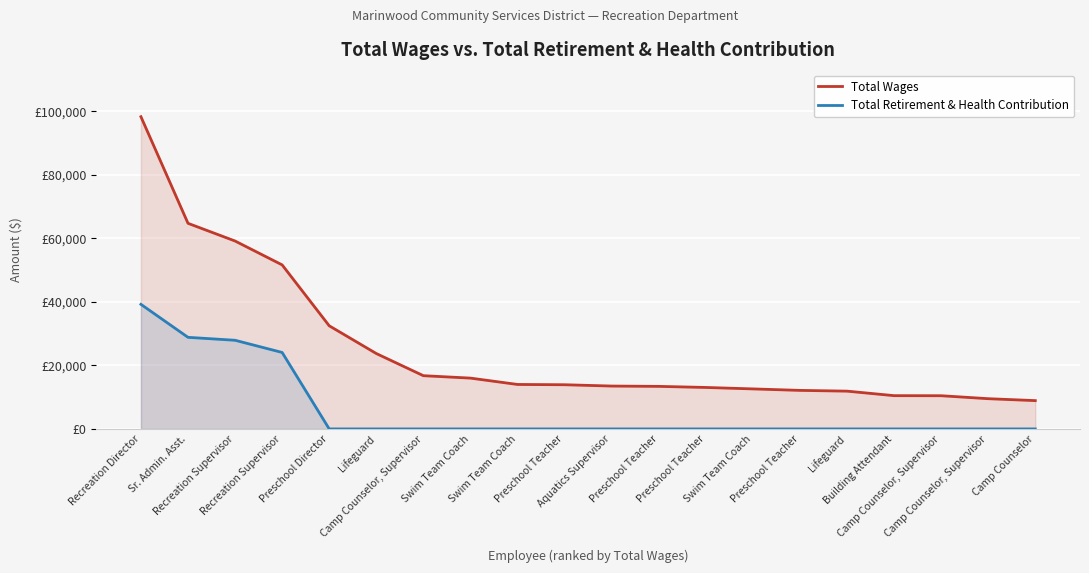

Which series has the largest total across all categories?

Total Wages